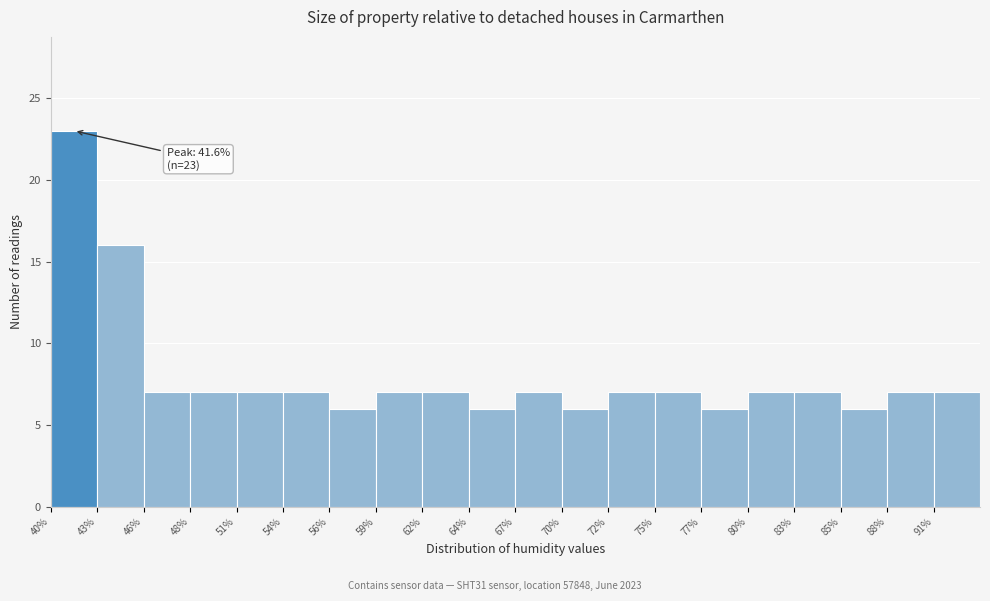

Which range on the x-axis has the tallest bar?

40.5 to 43.0